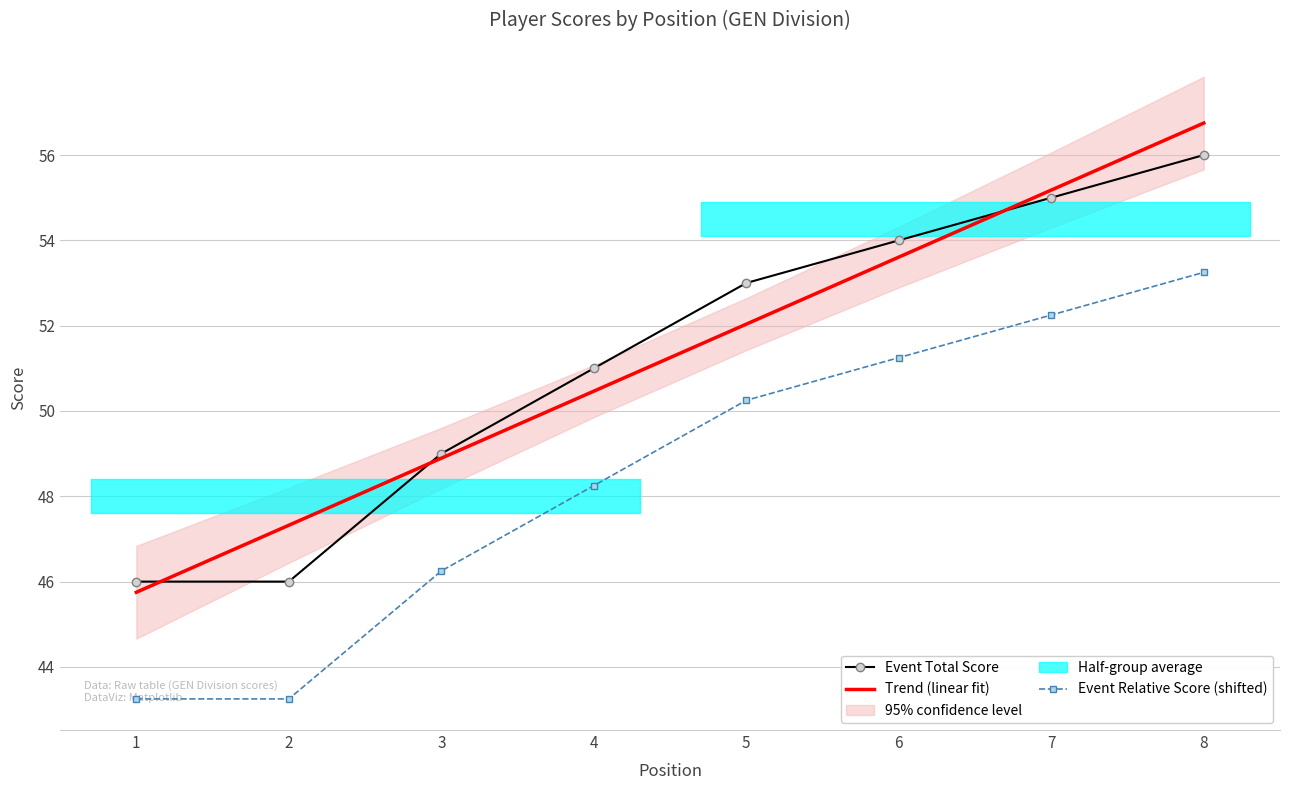

Is this an area chart (filled region under the line)?

No